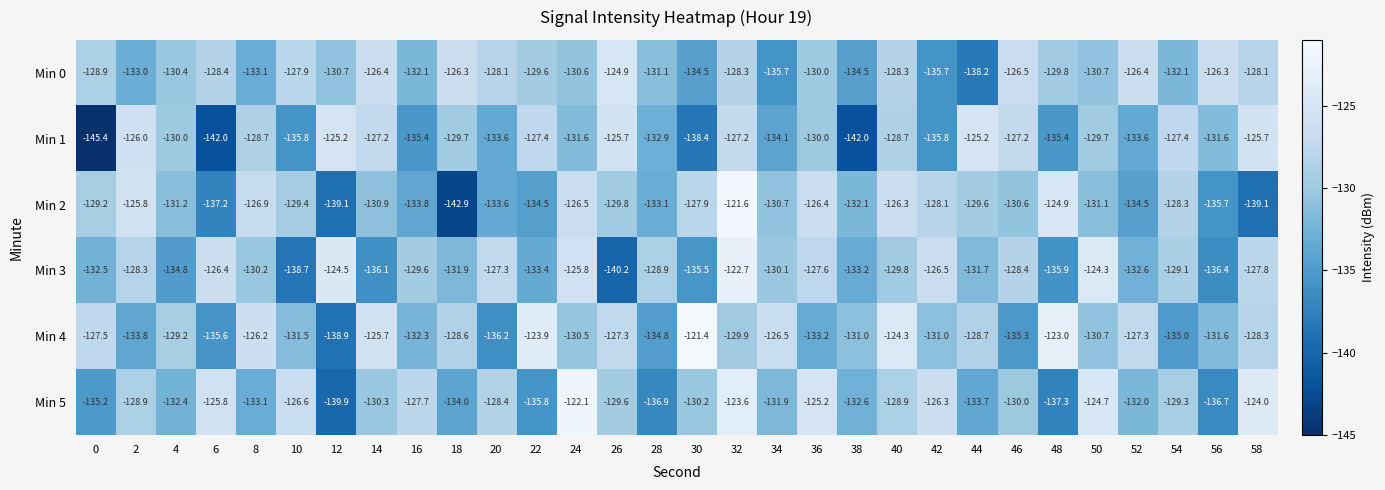

List the series in order of their peak value, lowest first.

Min 1, Min 0, Min 3, Min 5, Min 2, Min 4